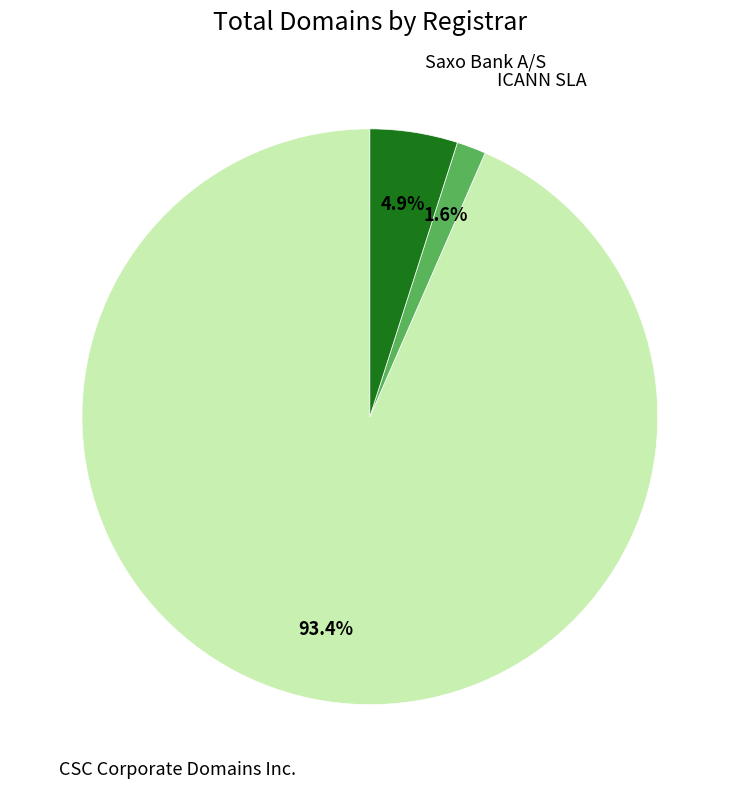

Is there a majority slice in this chart?

Yes